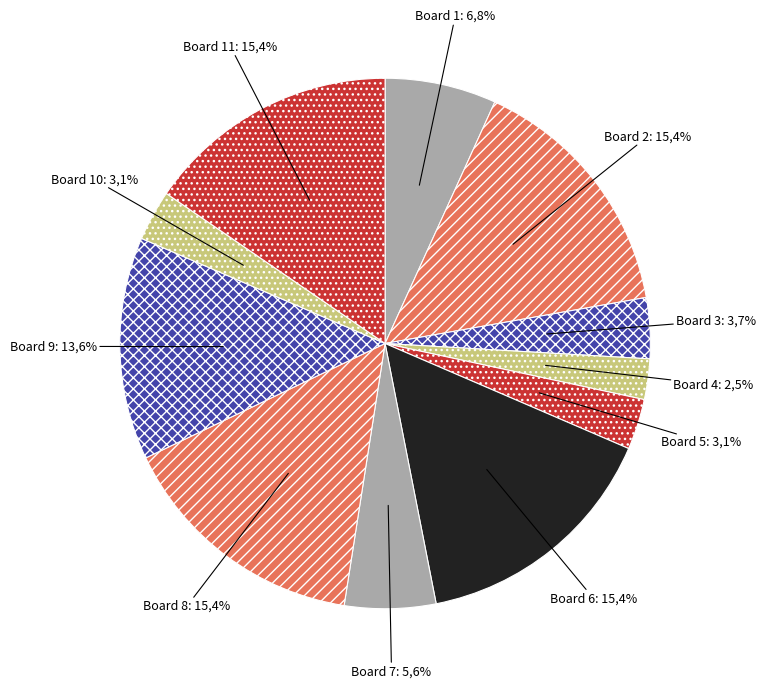

Is it true that Board 5 is 3% of the pie?

True